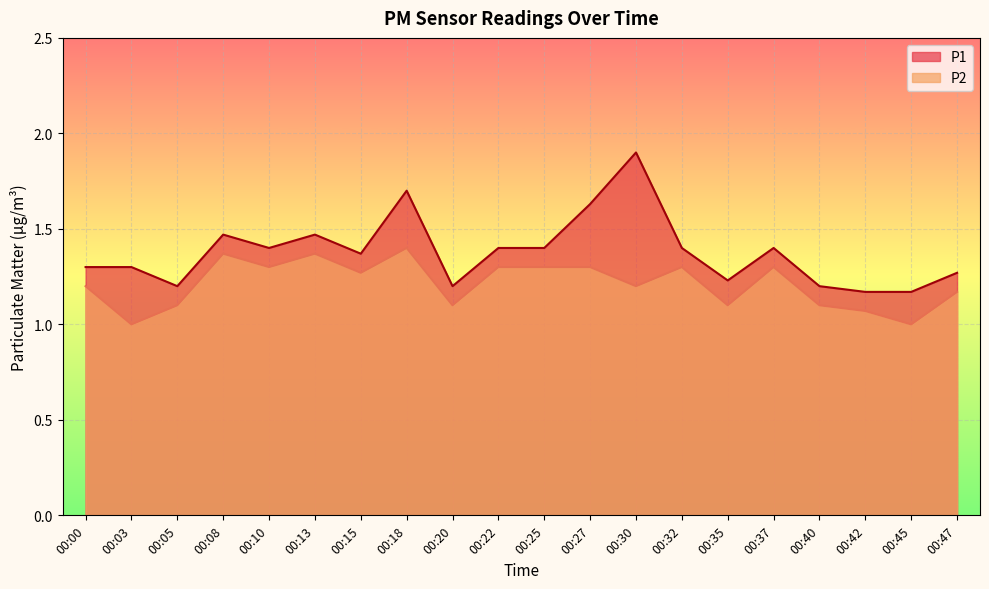

Reading right to left, transcribe all the data shown in this chart.

P1: 1.3	1.2	1.2	1.2	1.4	1.2	1.4	1.9	1.6	1.4	1.4	1.2	1.7	1.4	1.5	1.4	1.5	1.2	1.3	1.3
P2: 1.2	1.0	1.1	1.1	1.3	1.1	1.3	1.2	1.3	1.3	1.3	1.1	1.4	1.3	1.4	1.3	1.4	1.1	1.0	1.2